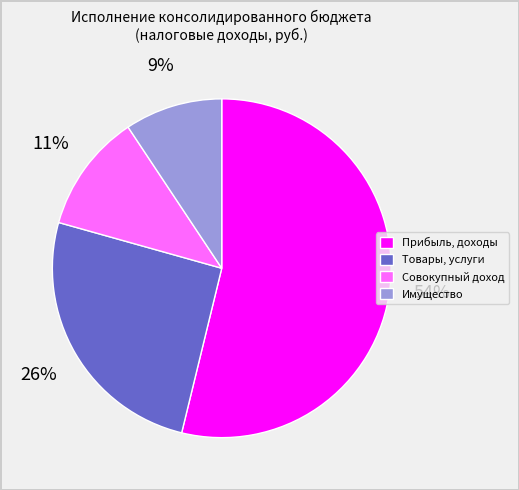

How many slices are in this pie chart?

4